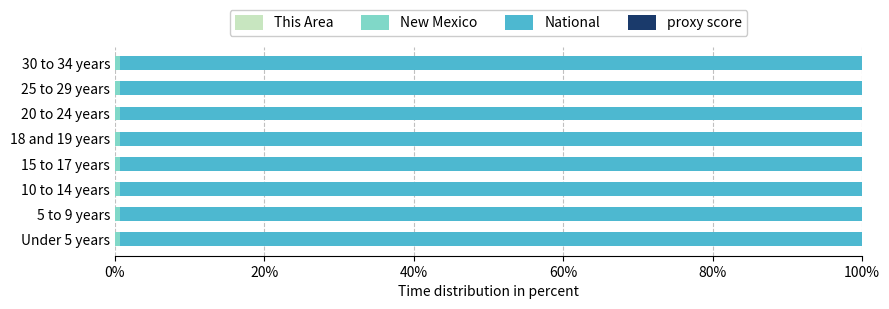

Count the number of data series in this chart.

4